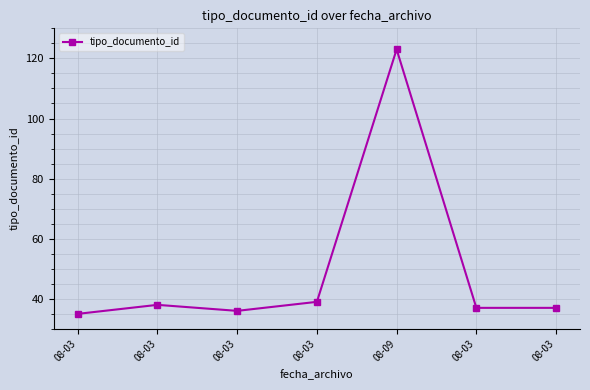

What is the difference between the maximum and second lowest values?

87